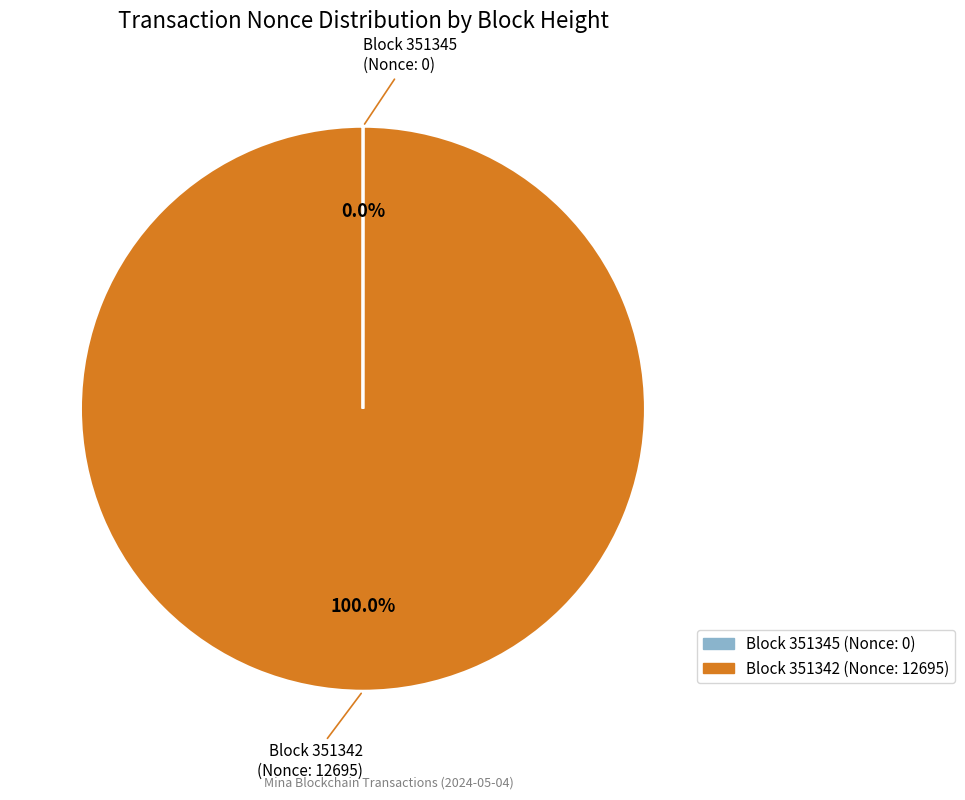

Is there any slice that represents more than half of the pie?

Yes